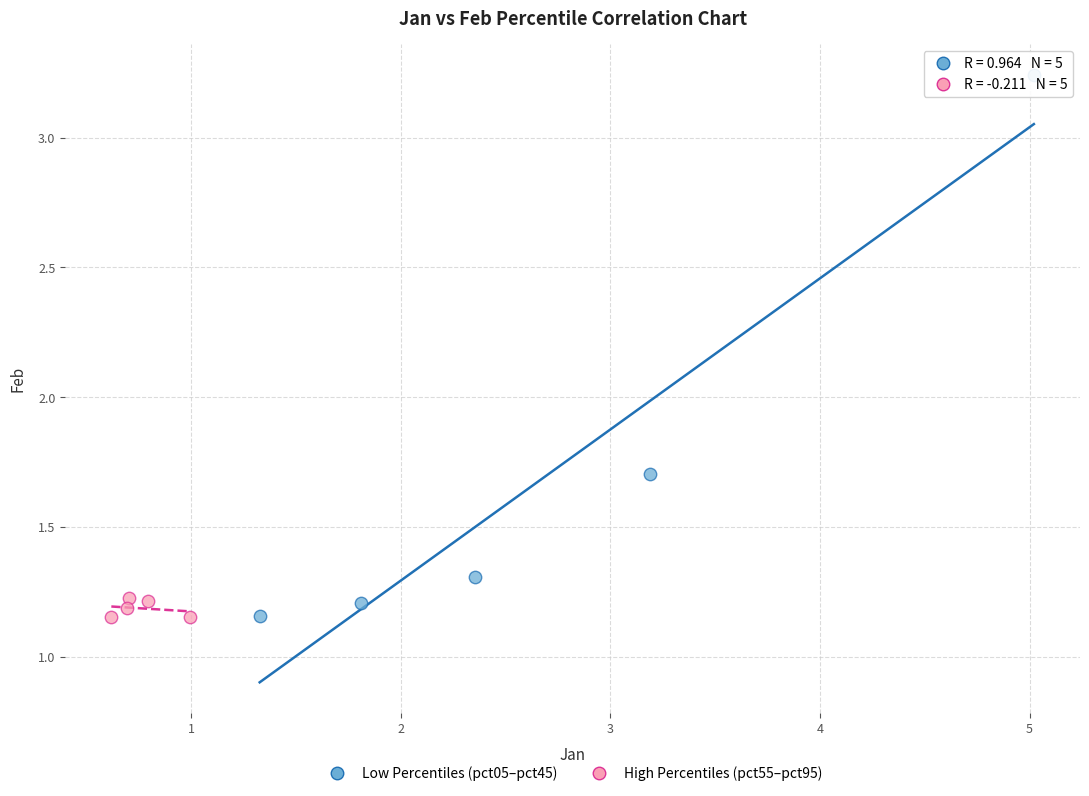

Which series reaches the maximum Y coordinate?

Low Percentiles (pct05–pct45)